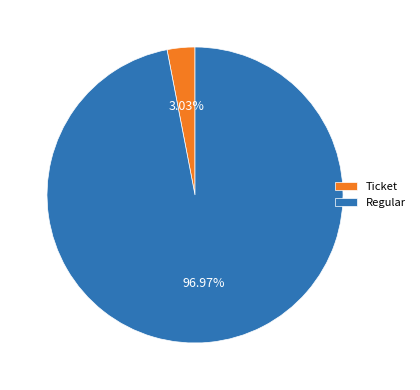

Which has a higher value, Ticket or Regular?

Regular